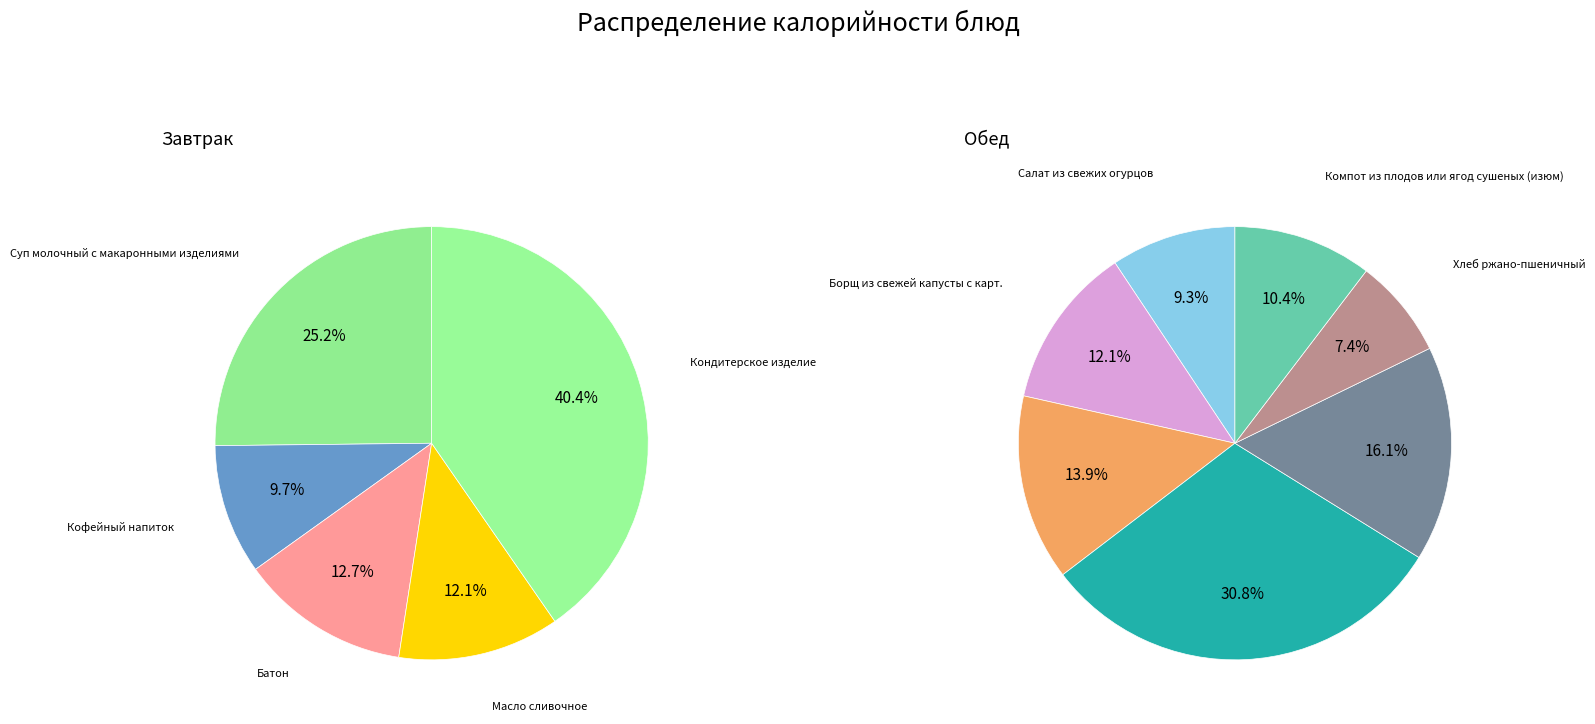

What is the smallest slice in the pie chart?

Хлеб ржано-пшеничный